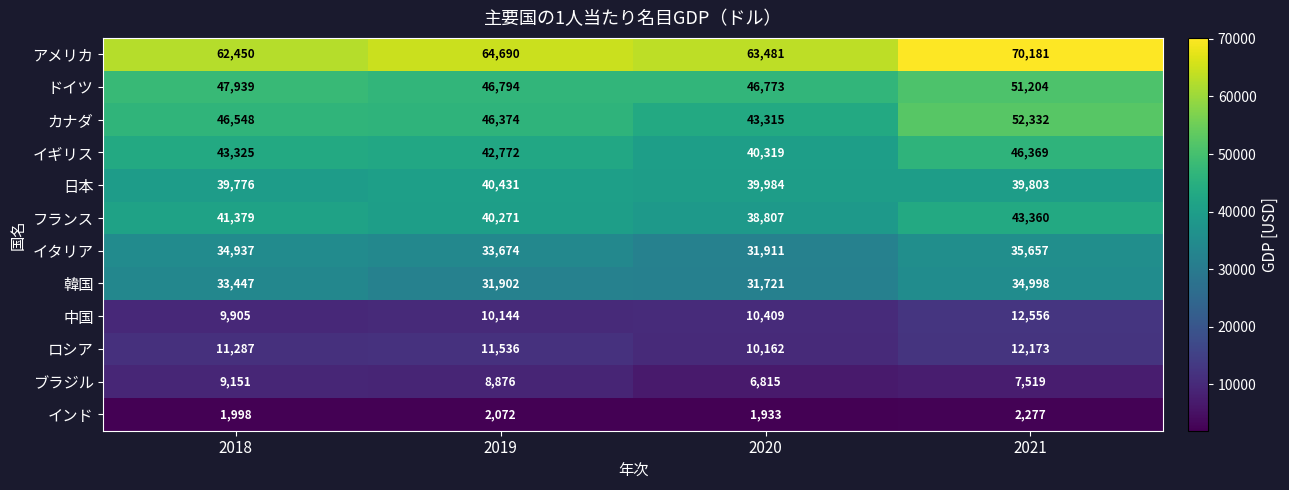

Which series has the largest total across all categories?

アメリカ